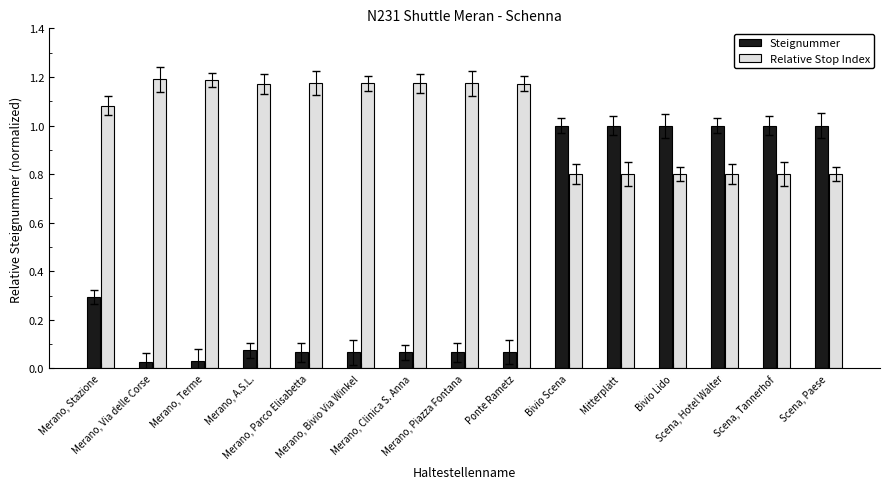

Which series has the widest spread of values?

Steignummer